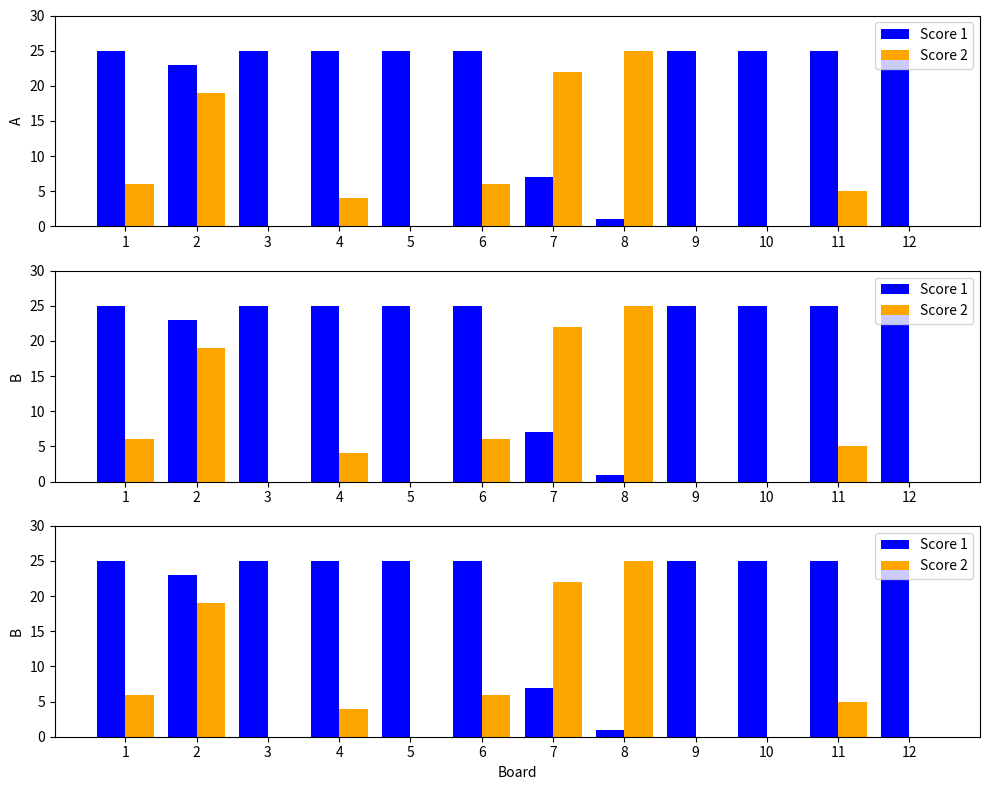

The value of Score 2 at 4 is 4. True or false?

True